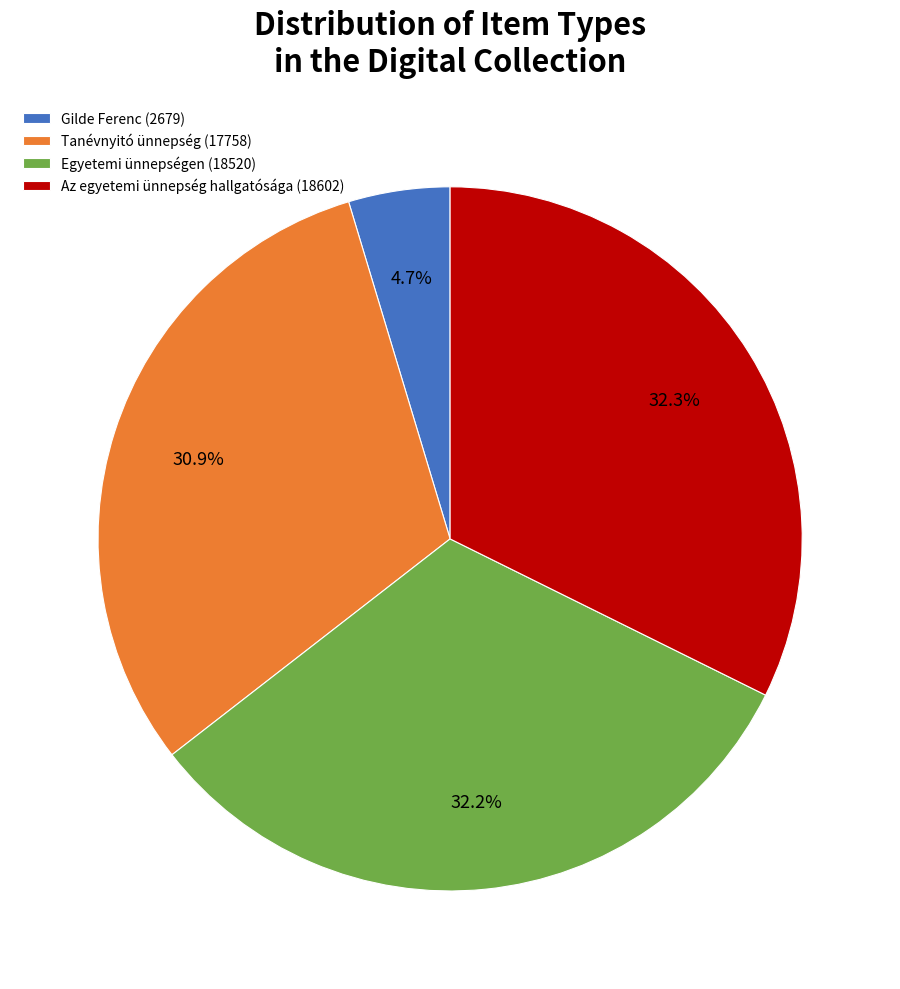

What portion of the pie excludes Az egyetemi ünnepség hallgatósága (18602)?

67.7%